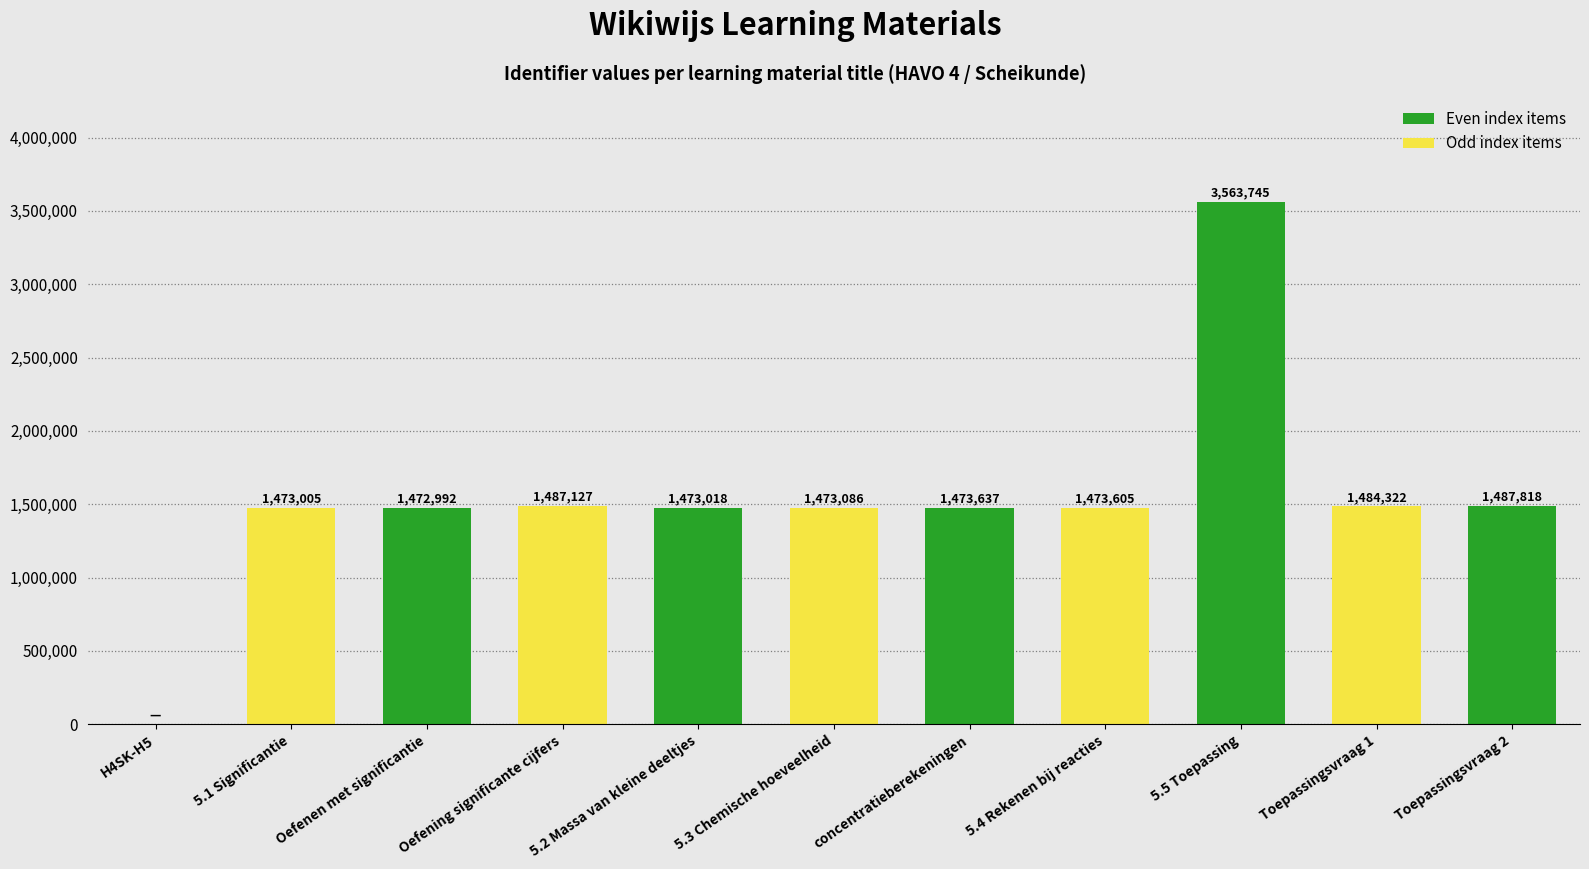

At which category does the chart reach its peak across all series?

5.5 Toepassing